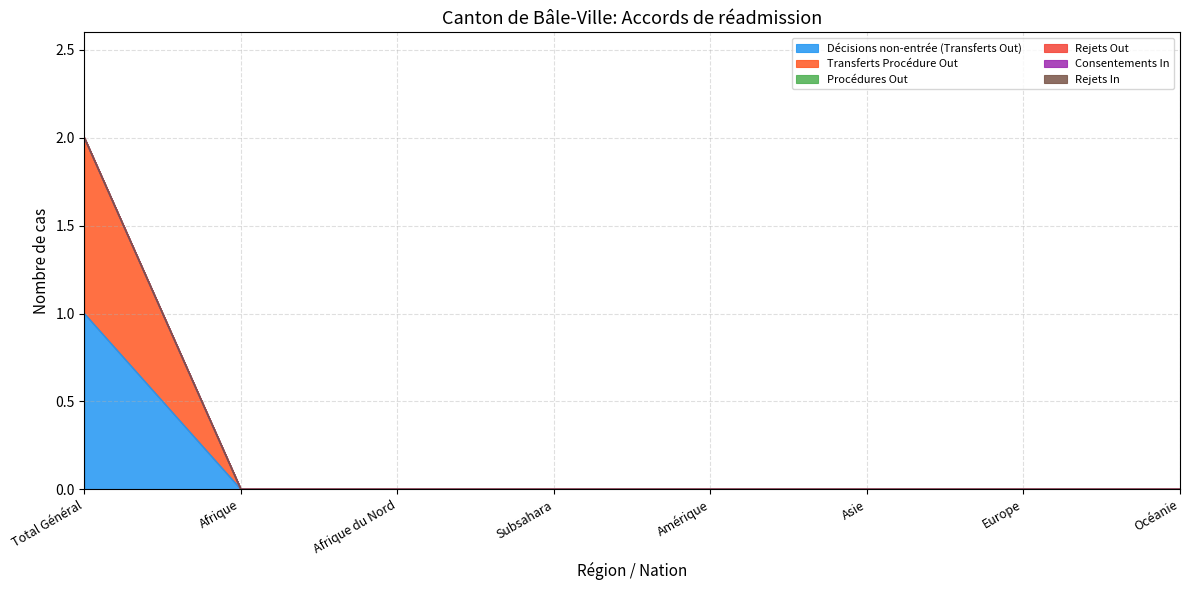

How many lines are shown in the chart?

6